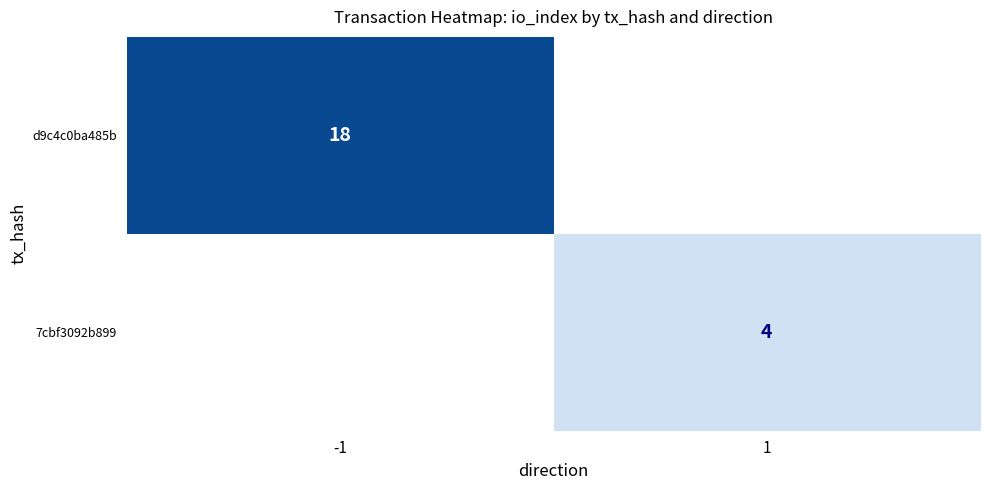

The d9c4c0ba485b series shows 18 at -1. True or false?

True